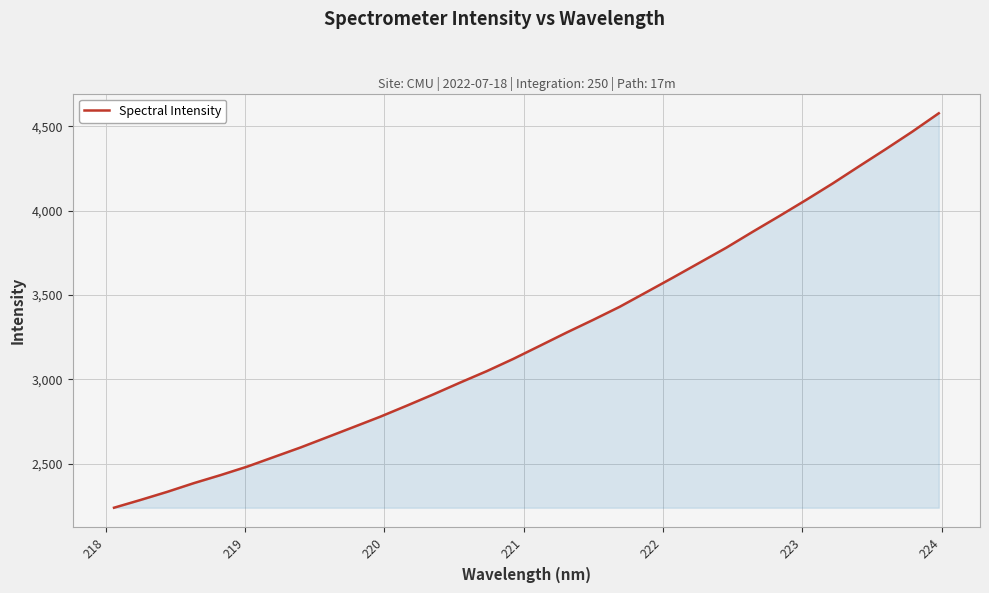

What is the difference between the maximum and minimum values?

2336.6